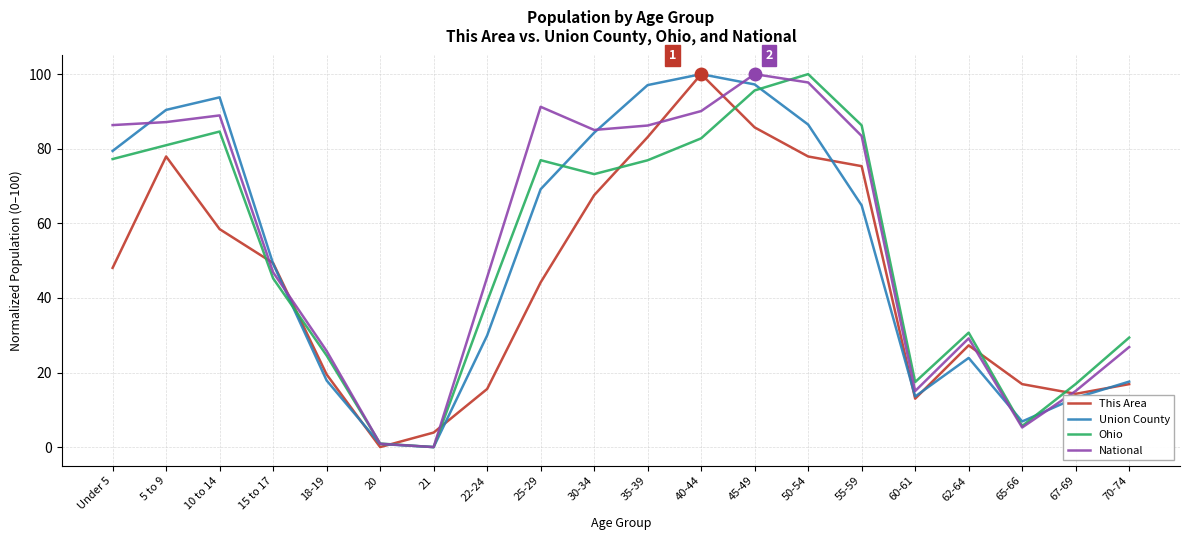

True or false: This Area has a value of -46.4 at 20.

False